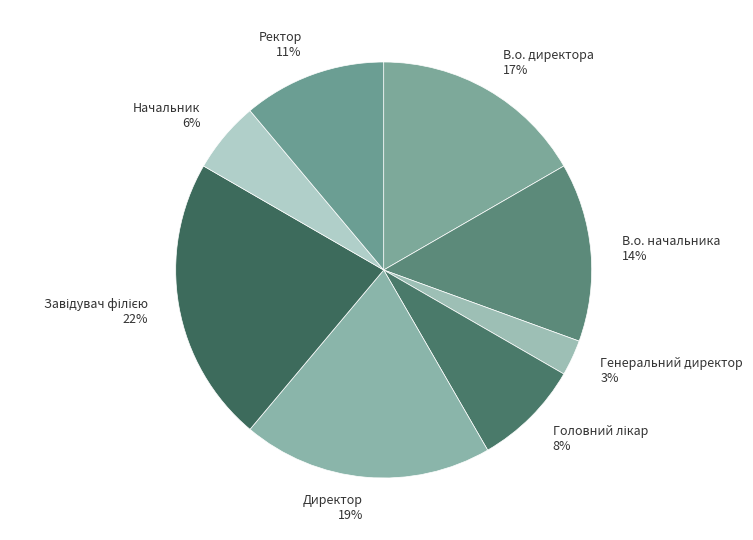

Count the number of slices in the pie.

8